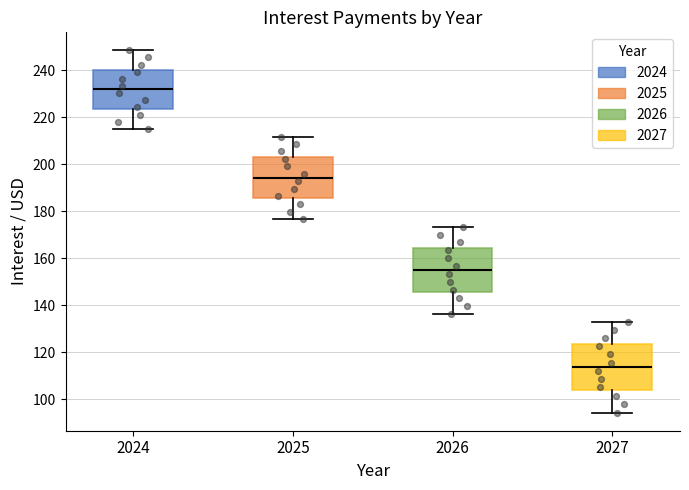

Reading left to right, transcribe this box plot: for each box, give where its median line is, the range the box spans, and where its two whiskers end, as read against the y-axis. The values are not printed on the chart, so give them approximately, as read against the axis.

2024: median 232, box 224 to 240, whiskers 214 to 248
2025: median 194, box 186 to 204, whiskers 176 to 212
2026: median 156, box 146 to 164, whiskers 136 to 174
2027: median 114, box 104 to 124, whiskers 94 to 134